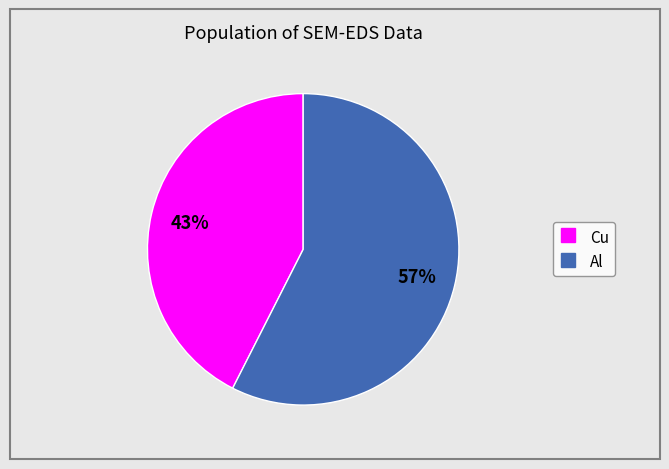

The Cu slice represents 1% of the pie. True or false?

False